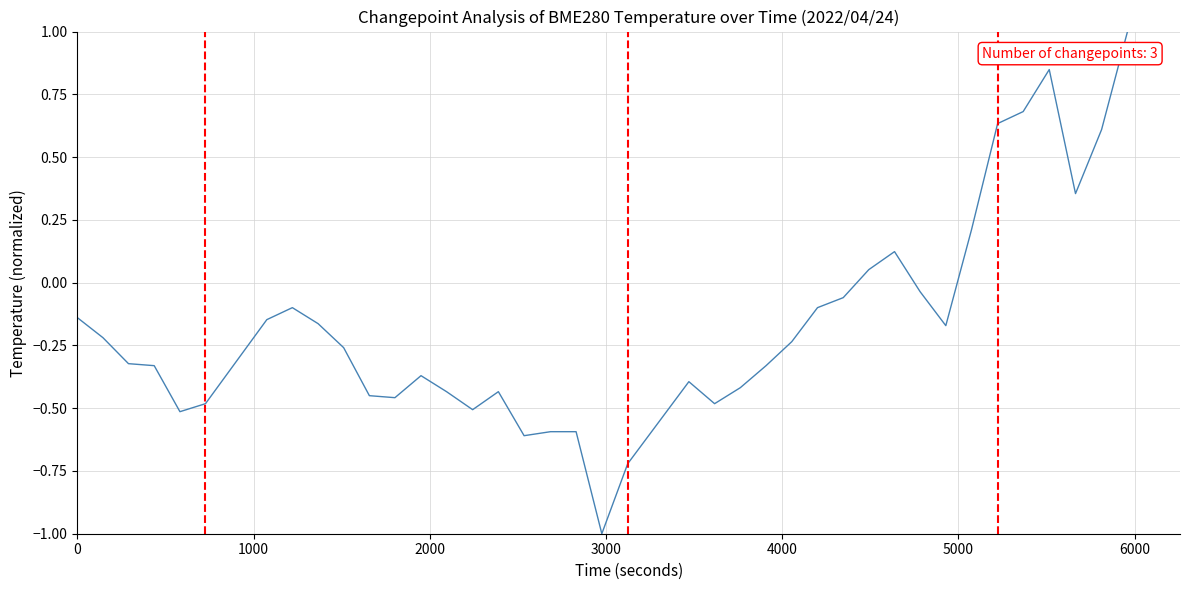

What is the difference between the maximum and minimum values?

2.0